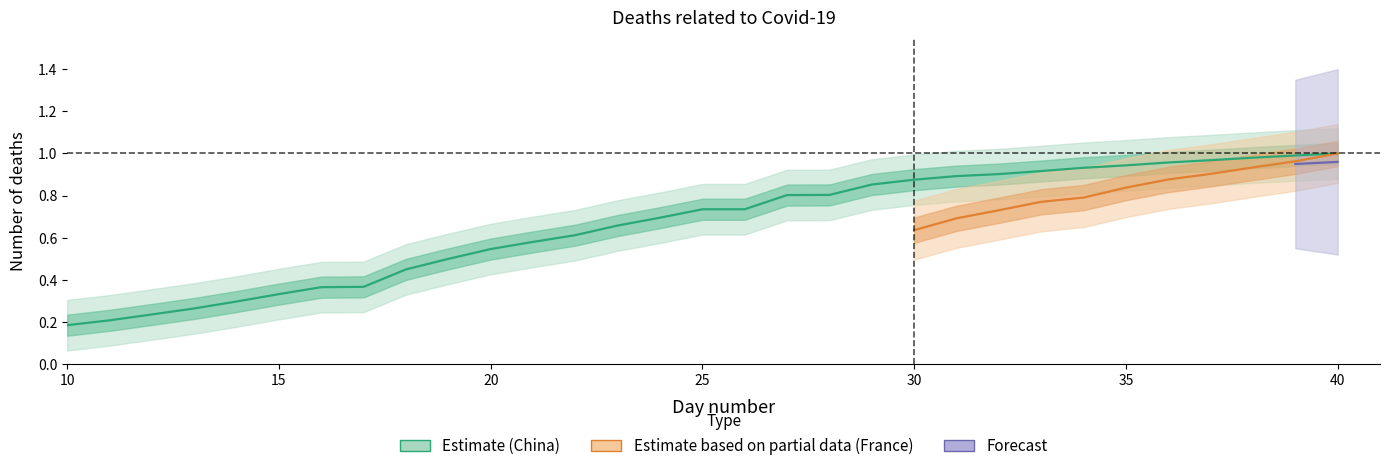

What is the greatest value displayed?

1.0